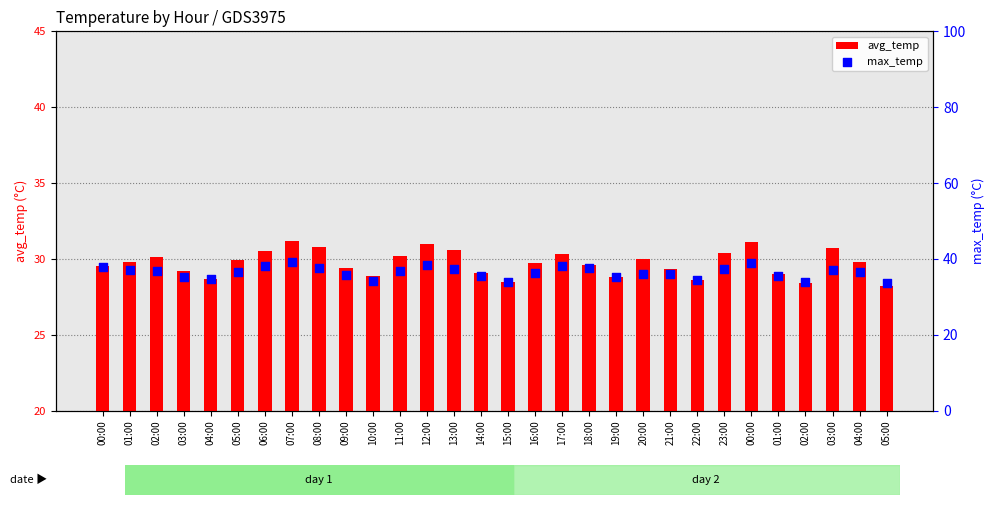

What are all the series names shown in the legend?

avg_temp, max_temp